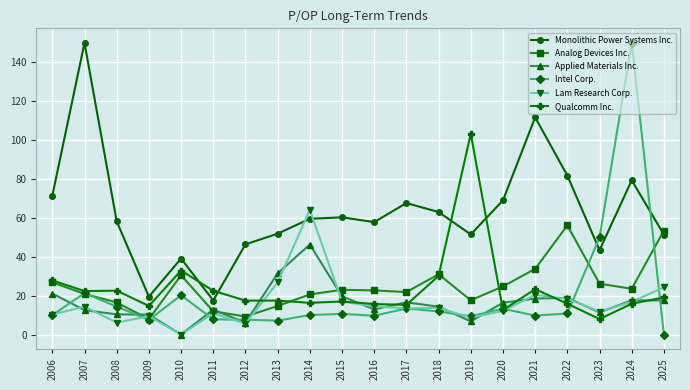

How many distinct data groups are displayed?

6